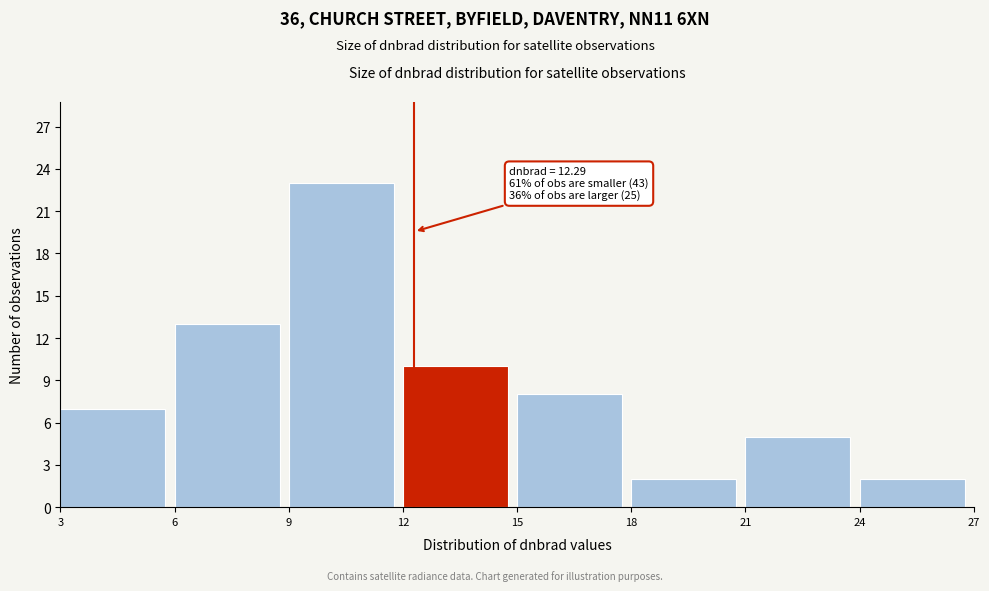

Which range on the x-axis has the tallest bar?

9 to 12